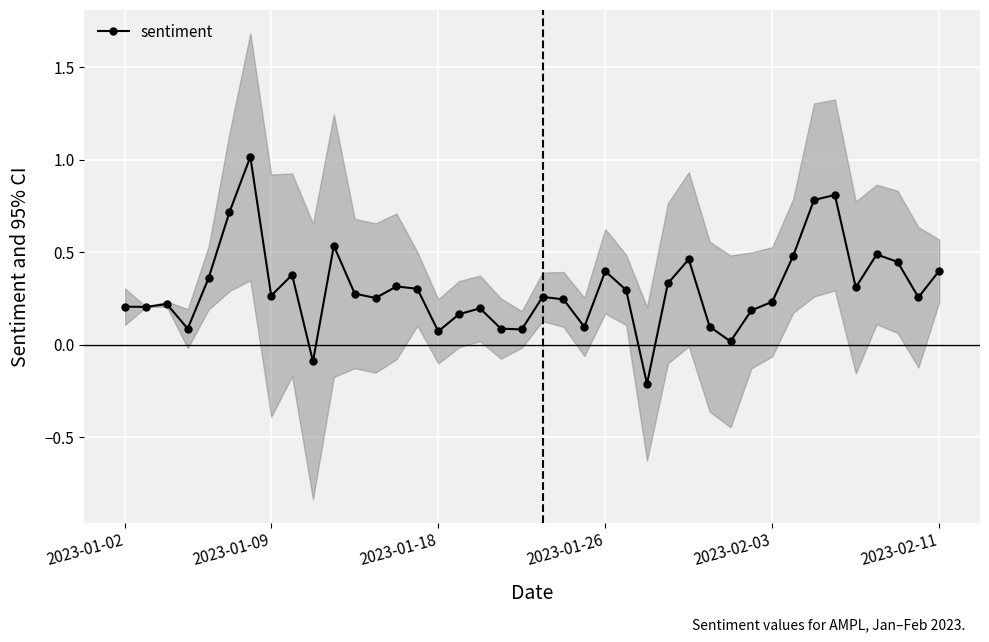

How many values are above zero?

38